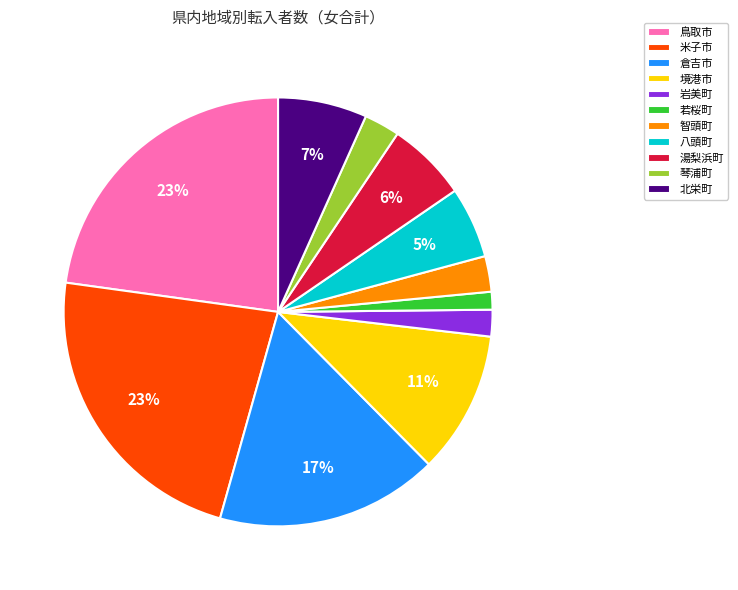

Does 鳥取市 account for over 50% of the chart?

No